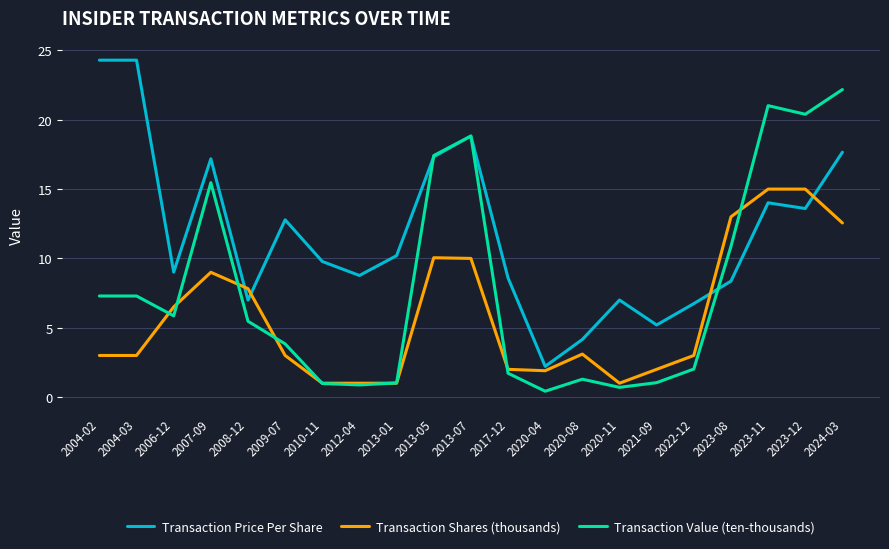

What position from the right is 2009-07?

16